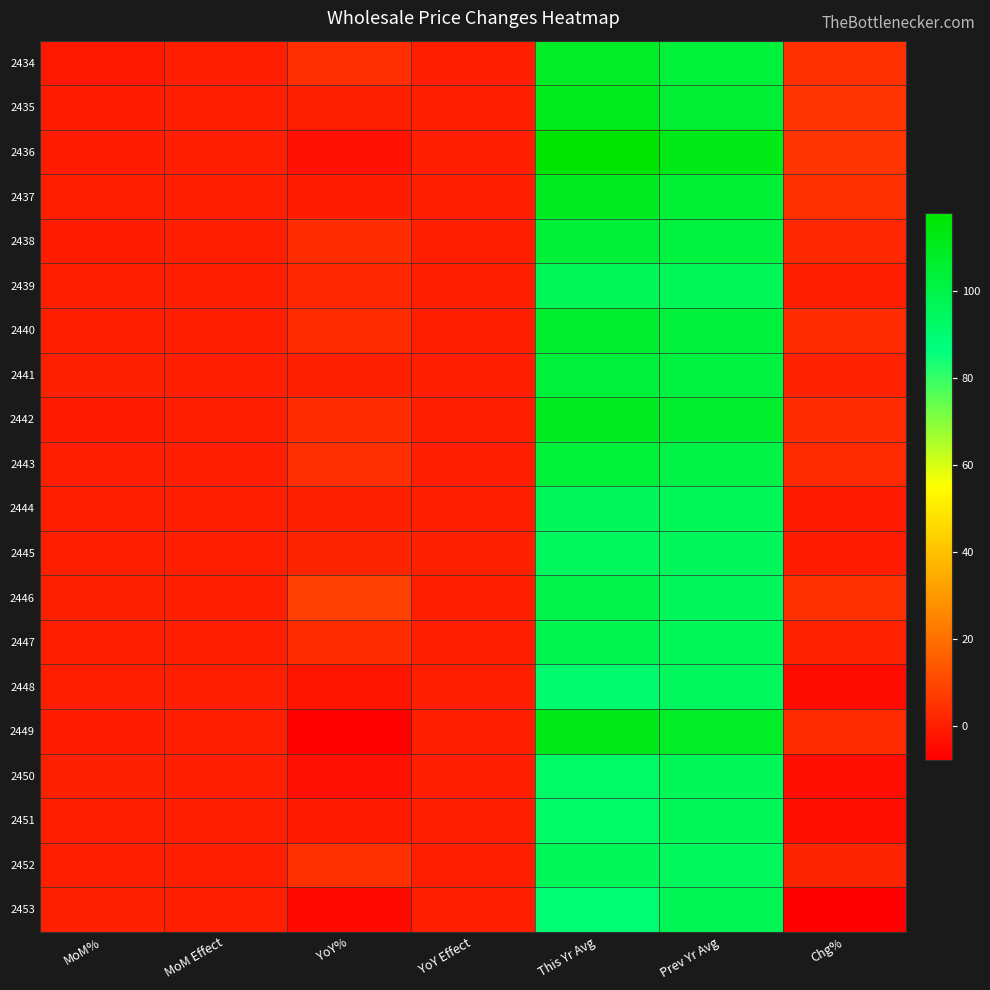

Reading left to right, extract all data points from this chart.

2434: MoM%=-1.4	MoM Effect=0.0	YoY%=3.6	YoY Effect=0.0	This Yr Avg=108.0	Prev Yr Avg=103.5	Chg%=4.4
2435: MoM%=-0.4	MoM Effect=0.0	YoY%=0.4	YoY Effect=0.0	This Yr Avg=110.8	Prev Yr Avg=105.2	Chg%=5.3
2436: MoM%=-0.7	MoM Effect=-0.0	YoY%=-3.3	YoY Effect=-0.1	This Yr Avg=118.0	Prev Yr Avg=112.0	Chg%=5.3
2437: MoM%=-0.1	MoM Effect=0.0	YoY%=-0.5	YoY Effect=0.0	This Yr Avg=109.2	Prev Yr Avg=104.5	Chg%=4.4
2438: MoM%=-0.3	MoM Effect=-0.0	YoY%=3.2	YoY Effect=0.1	This Yr Avg=103.9	Prev Yr Avg=101.4	Chg%=2.4
2439: MoM%=0.1	MoM Effect=0.0	YoY%=2.1	YoY Effect=0.0	This Yr Avg=96.1	Prev Yr Avg=96.3	Chg%=-0.2
2440: MoM%=-0.1	MoM Effect=0.0	YoY%=3.0	YoY Effect=0.0	This Yr Avg=106.5	Prev Yr Avg=102.9	Chg%=3.4
2441: MoM%=0.4	MoM Effect=0.0	YoY%=0.6	YoY Effect=0.0	This Yr Avg=102.9	Prev Yr Avg=102.0	Chg%=0.9
2442: MoM%=-0.8	MoM Effect=-0.0	YoY%=3.2	YoY Effect=0.0	This Yr Avg=110.0	Prev Yr Avg=106.2	Chg%=3.6
2443: MoM%=-0.2	MoM Effect=0.0	YoY%=3.9	YoY Effect=0.1	This Yr Avg=103.3	Prev Yr Avg=100.5	Chg%=2.8
2444: MoM%=-0.2	MoM Effect=-0.0	YoY%=0.6	YoY Effect=0.1	This Yr Avg=95.4	Prev Yr Avg=96.2	Chg%=-0.8
2445: MoM%=-0.2	MoM Effect=-0.0	YoY%=1.4	YoY Effect=0.3	This Yr Avg=94.6	Prev Yr Avg=95.3	Chg%=-0.8
2446: MoM%=0.2	MoM Effect=0.0	YoY%=8.0	YoY Effect=0.0	This Yr Avg=99.0	Prev Yr Avg=94.9	Chg%=4.3
2447: MoM%=-0.1	MoM Effect=0.0	YoY%=3.4	YoY Effect=0.1	This Yr Avg=97.4	Prev Yr Avg=96.3	Chg%=1.1
2448: MoM%=0.1	MoM Effect=0.0	YoY%=-2.4	YoY Effect=-0.1	This Yr Avg=90.5	Prev Yr Avg=94.8	Chg%=-4.5
2449: MoM%=-0.6	MoM Effect=-0.0	YoY%=-6.7	YoY Effect=-0.1	This Yr Avg=111.7	Prev Yr Avg=108.0	Chg%=3.4
2450: MoM%=0.3	MoM Effect=0.0	YoY%=-3.7	YoY Effect=-0.2	This Yr Avg=92.1	Prev Yr Avg=96.1	Chg%=-4.1
2451: MoM%=0.1	MoM Effect=0.0	YoY%=-1.0	YoY Effect=-0.0	This Yr Avg=92.3	Prev Yr Avg=96.0	Chg%=-3.9
2452: MoM%=-0.1	MoM Effect=0.0	YoY%=4.4	YoY Effect=0.0	This Yr Avg=96.0	Prev Yr Avg=94.8	Chg%=1.2
2453: MoM%=0.4	MoM Effect=0.0	YoY%=-4.8	YoY Effect=-0.0	This Yr Avg=89.6	Prev Yr Avg=97.0	Chg%=-7.7